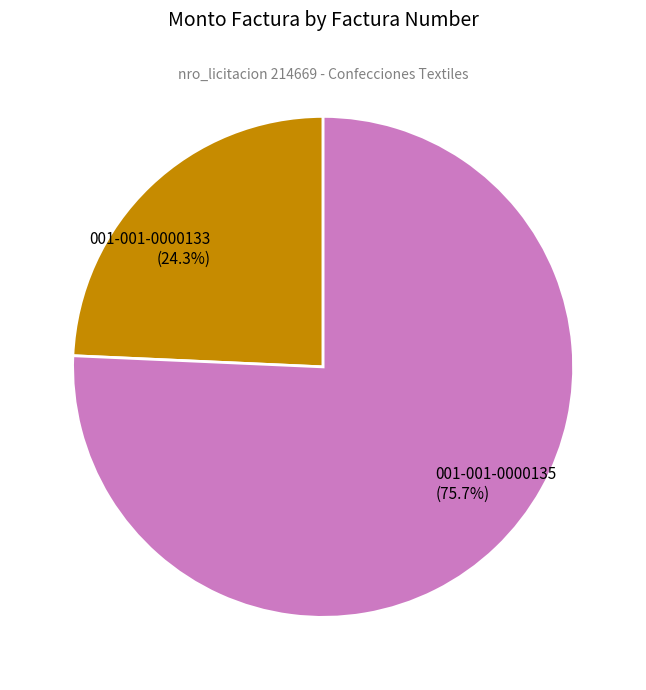

True or false: 001-001-0000133 accounts for 32% of the total.

False